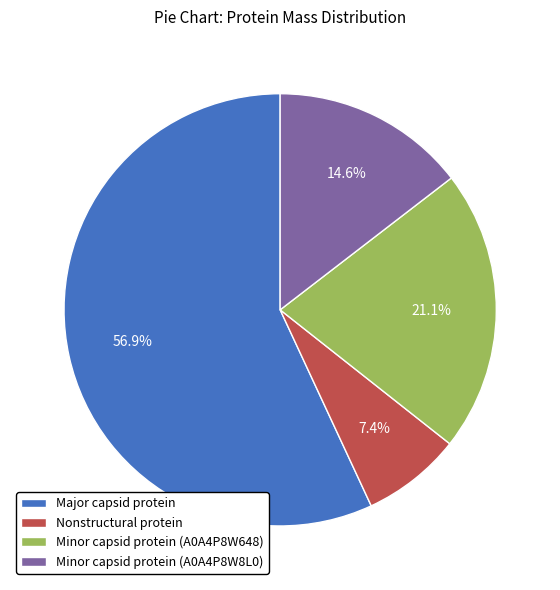

Is the sum of Minor capsid protein (A0A4P8W8L0) and Nonstructural protein greater than half?

No